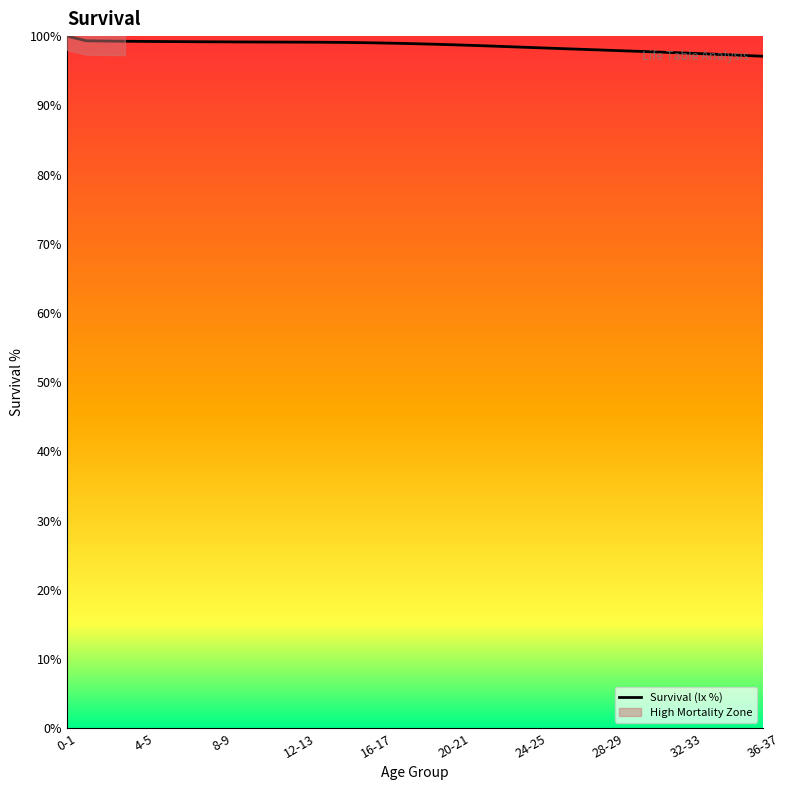

Reading left to right, transcribe all the data shown in this chart.

0-1=100.0	1-2=99.3	2-3=99.3	3-4=99.3	4-5=99.2	5-6=99.2	6-7=99.2	7-8=99.2	8-9=99.2	9-10=99.2	10-11=99.1	11-12=99.1	12-13=99.1	13-14=99.1	14-15=99.1	15-16=99.1	16-17=99.0	17-18=99.0	18-19=98.9	19-20=98.8	20-21=98.7	21-22=98.7	22-23=98.6	23-24=98.5	24-25=98.4	25-26=98.3	26-27=98.2	27-28=98.1	28-29=98.0	29-30=97.9	30-31=97.8	31-32=97.7	32-33=97.6	33-34=97.4	34-35=97.3	35-36=97.2	36-37=97.1